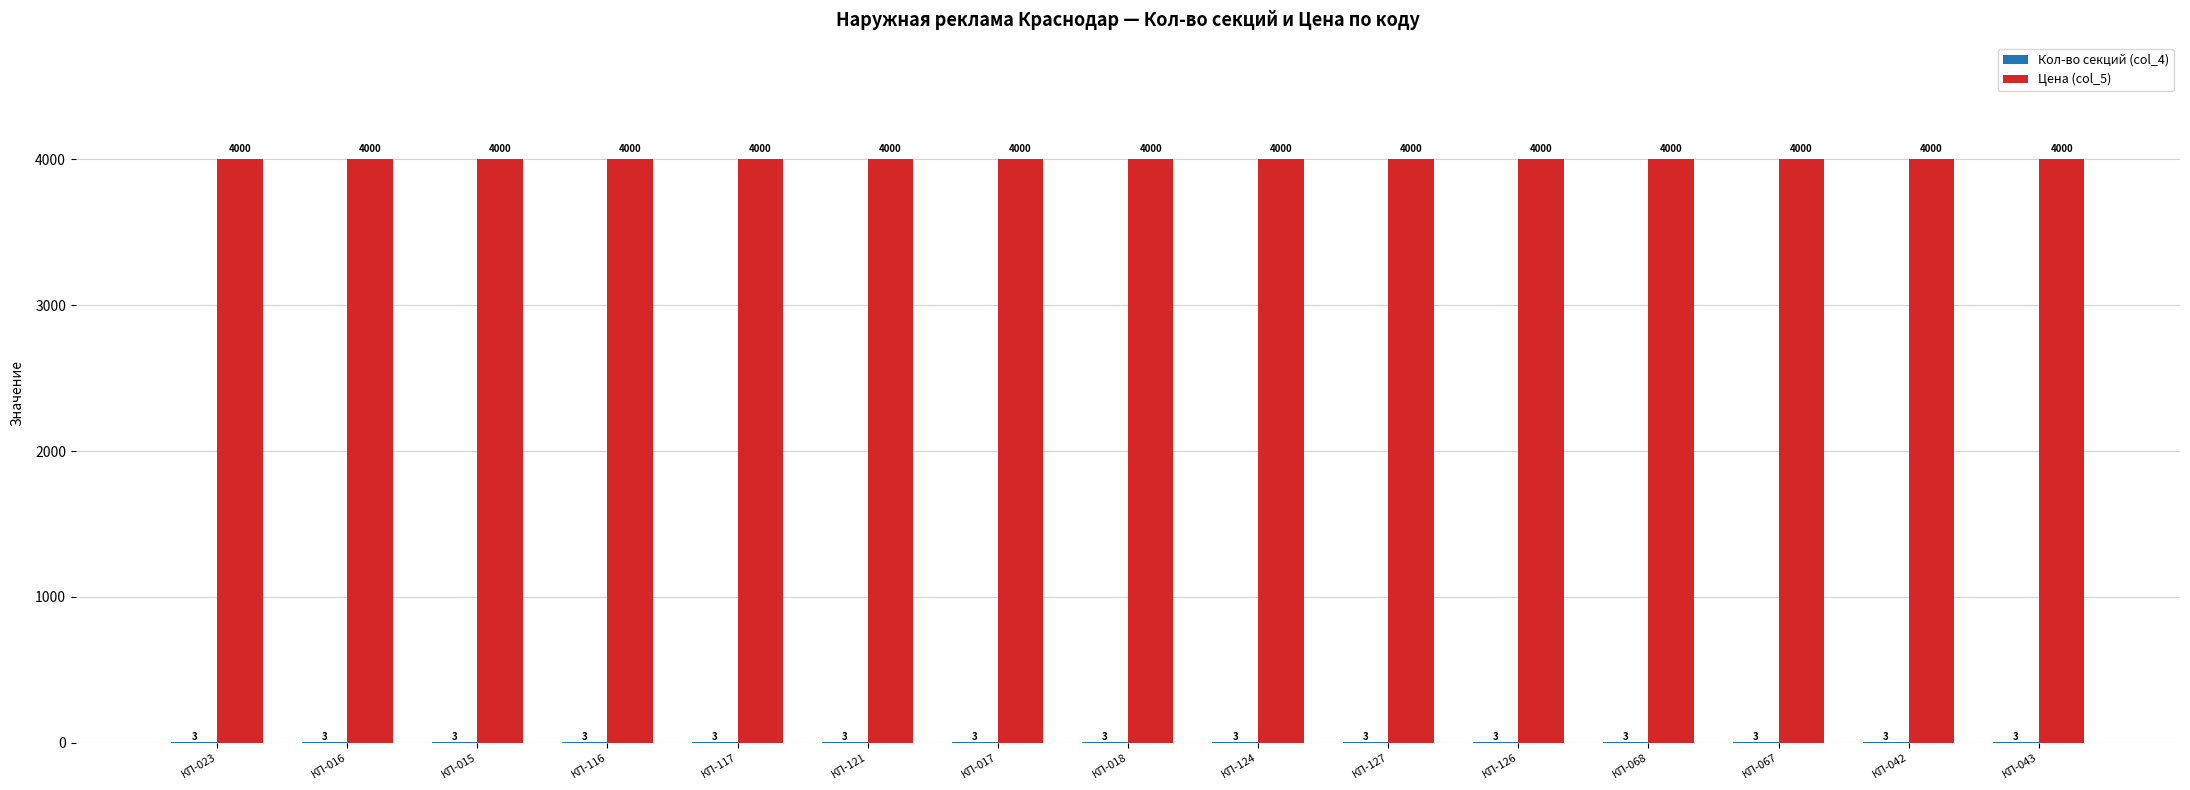

Are the bars grouped side by side (vs. stacked)?

Yes